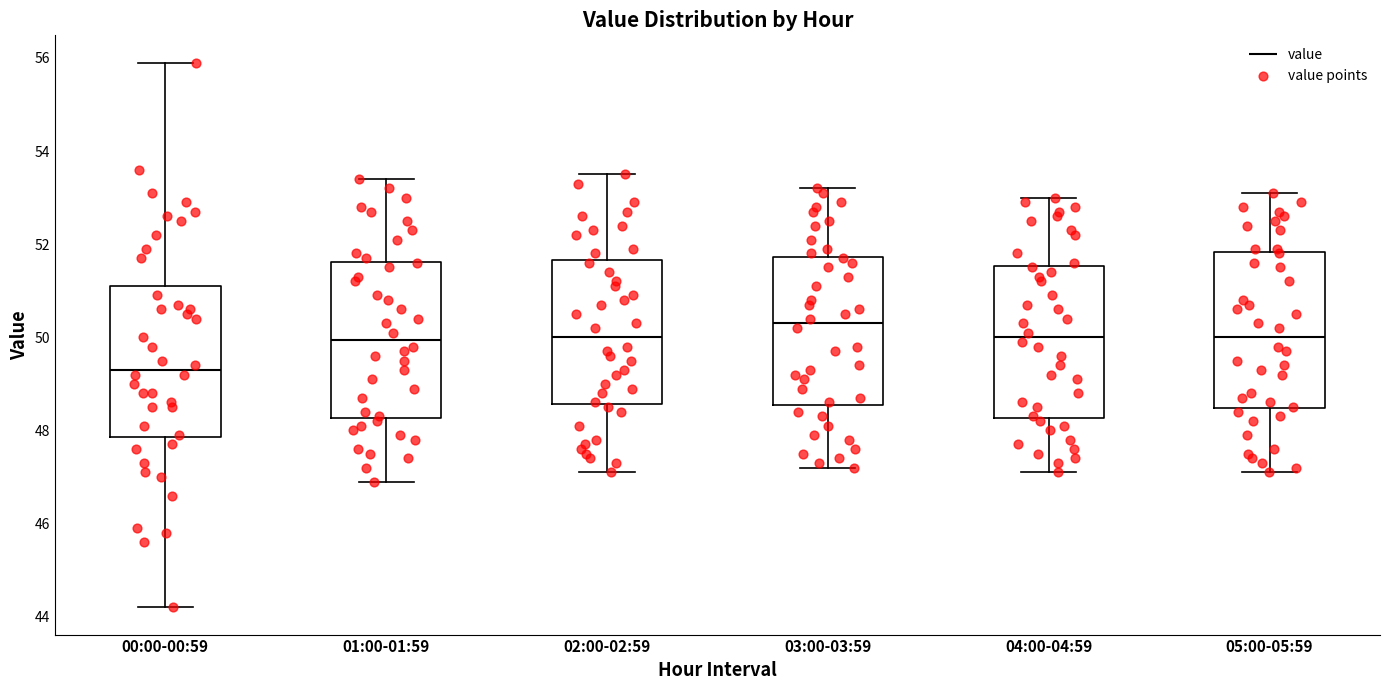

Where is the upper edge of the box for 02:00-02:59 on the y-axis? The values are not printed on the chart, so give them approximately, as read against the axis.

51.6